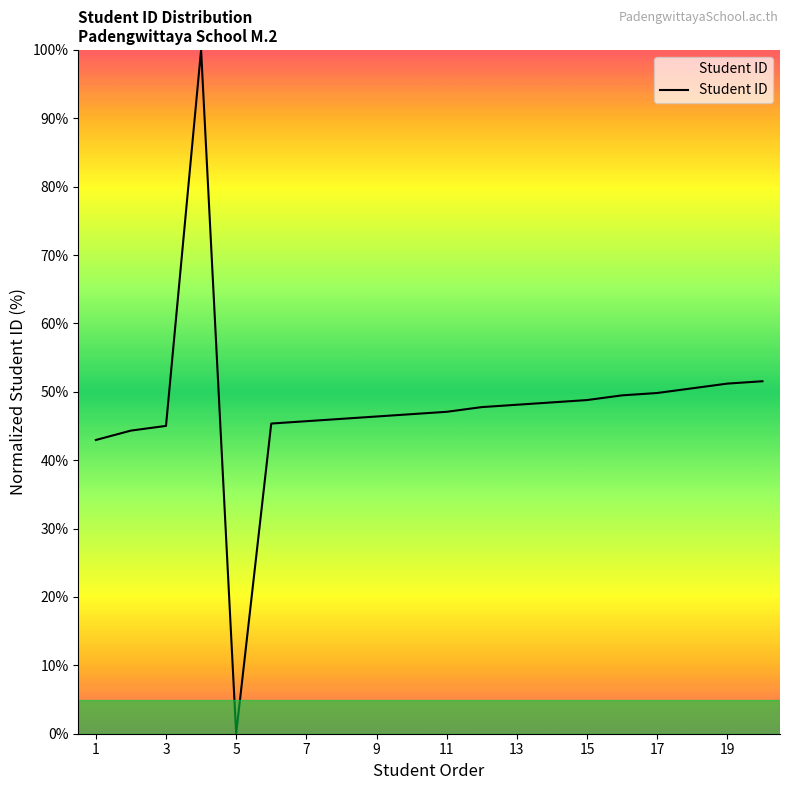

What is the difference between the maximum and minimum values?

100.0